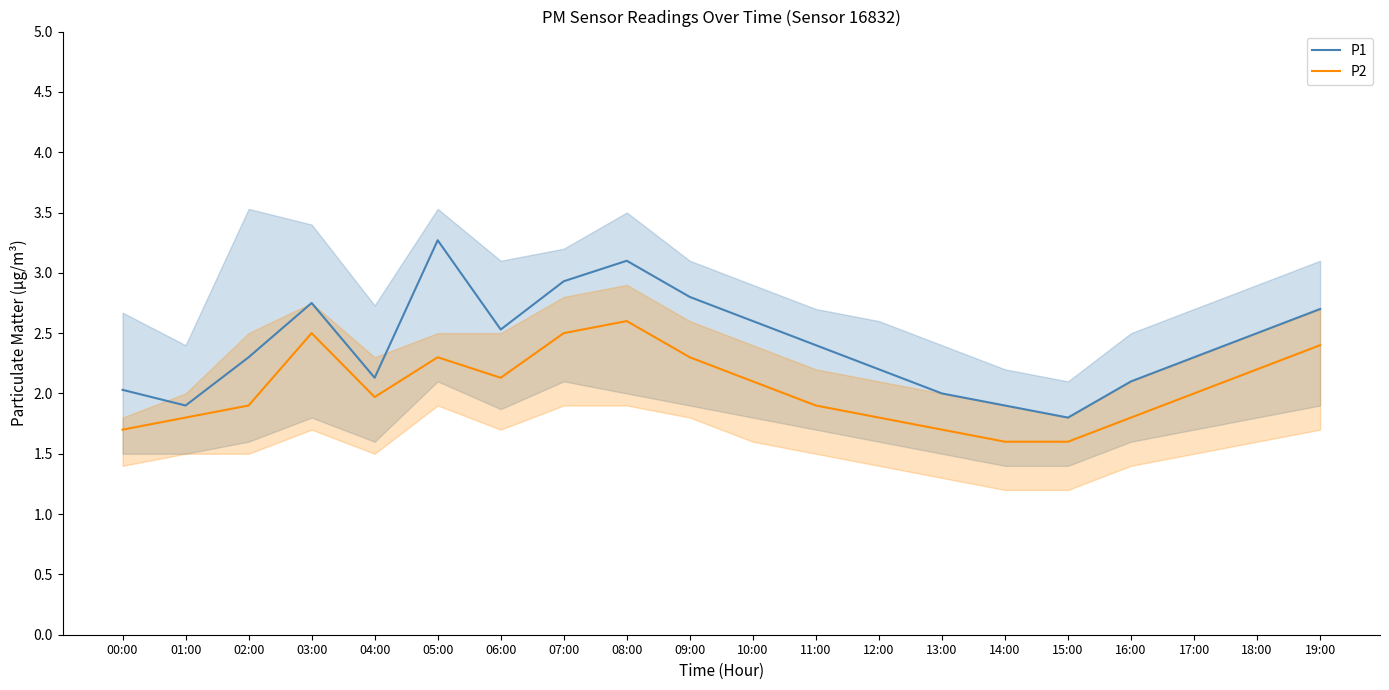

At which category is the sum across all series the highest?

08:00